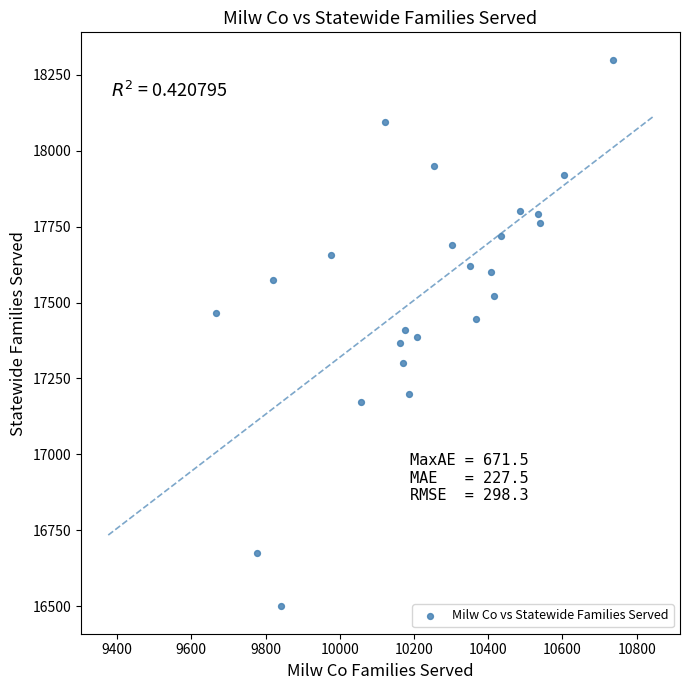

What is the range of Y values (max minus min)?

1801